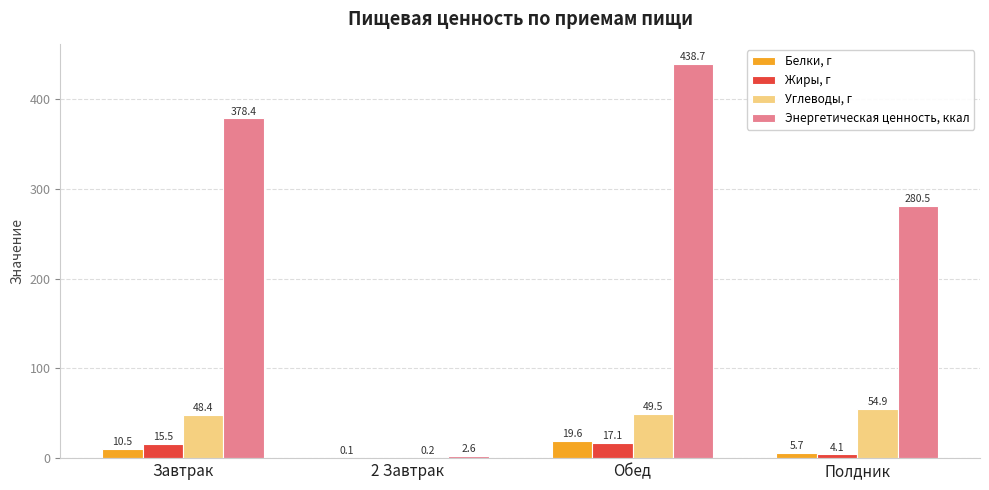

What is the sum of all Углеводы, г values?

153.0